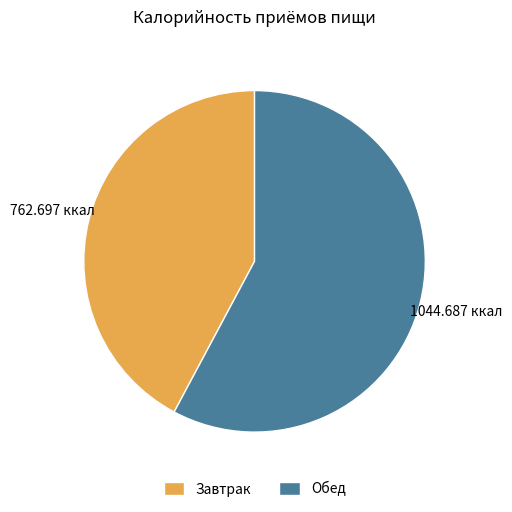

Which slice is the largest?

Обед